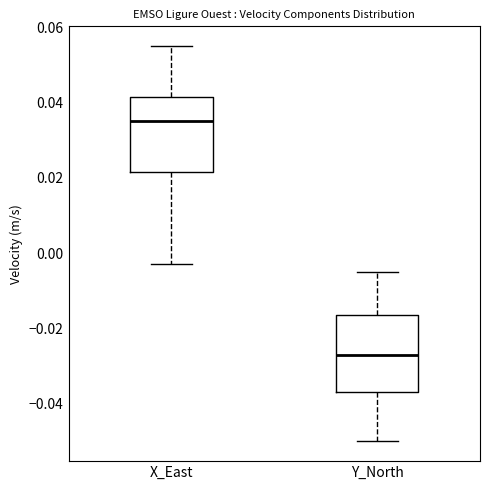

Reading left to right, read every box against the y-axis: the position of its median line, the range the box covers, and the ends of its whiskers. The values are not printed on the chart, so give them approximately, as read against the axis.

X_East: median 0.036, box 0.022 to 0.042, whiskers -0.002 to 0.056
Y_North: median -0.026, box -0.036 to -0.016, whiskers -0.050 to -0.004